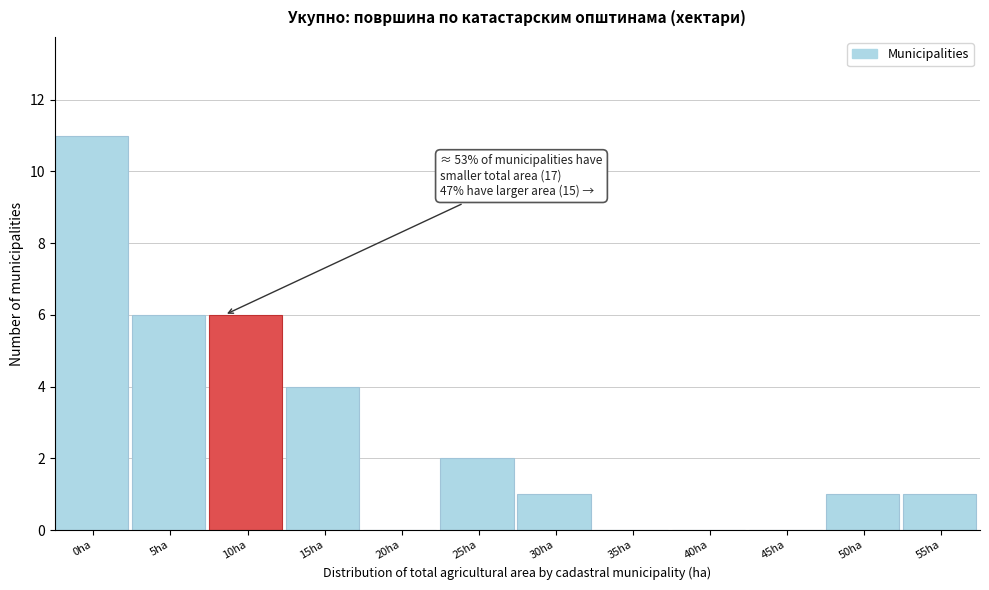

Reading right to left, extract all data points from this chart.

55ha=1	50ha=1	45ha=0	40ha=0	35ha=0	30ha=1	25ha=2	20ha=0	15ha=4	10ha=6	5ha=6	0ha=11